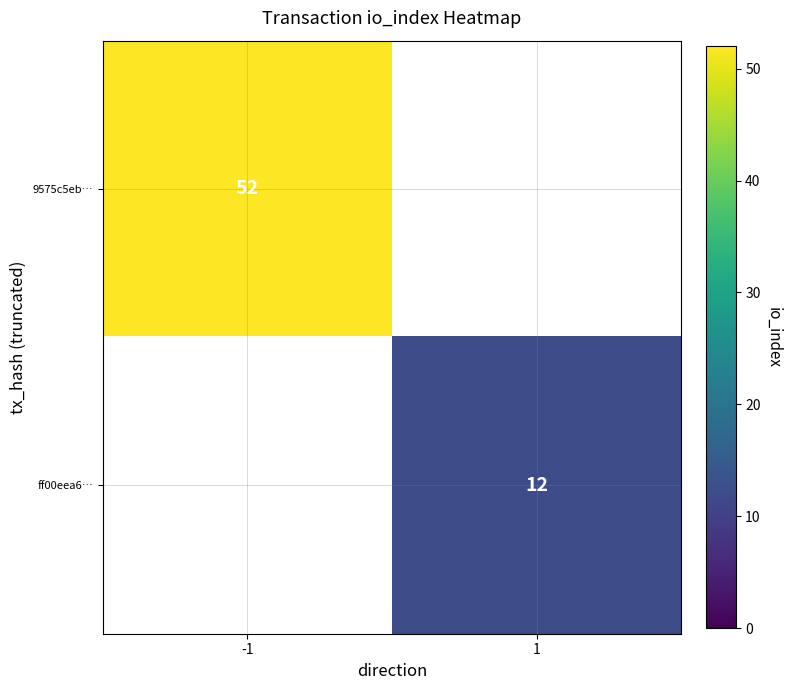

The value of 9575c5eb… at -1 is 52. True or false?

True